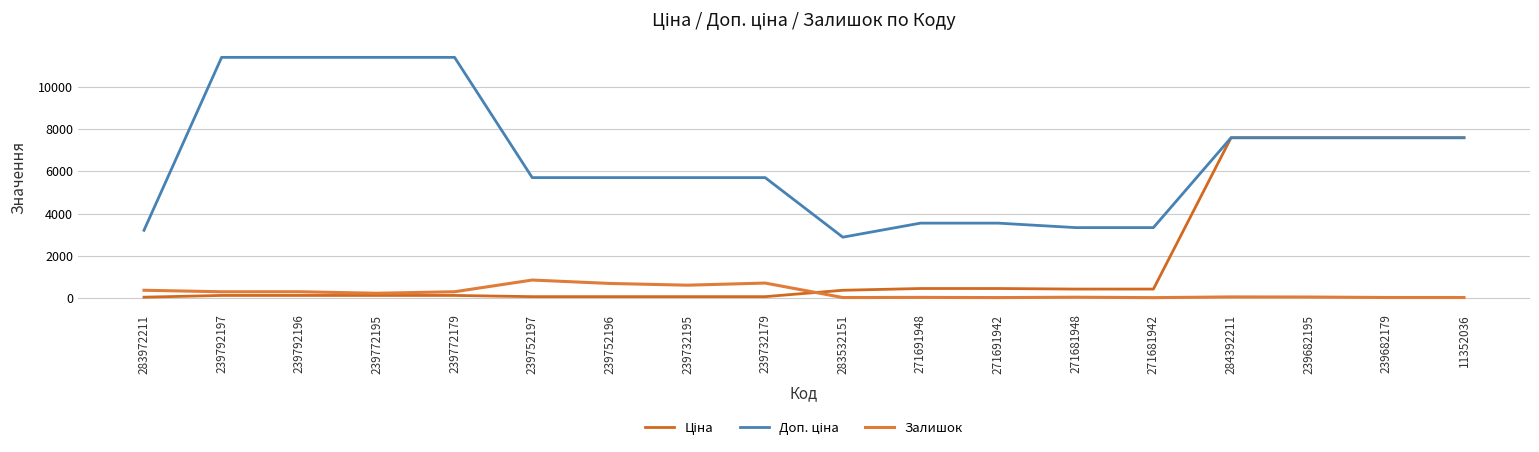

What is the difference between the Доп. ціна values at 239772195 and 271691942?

7865.0